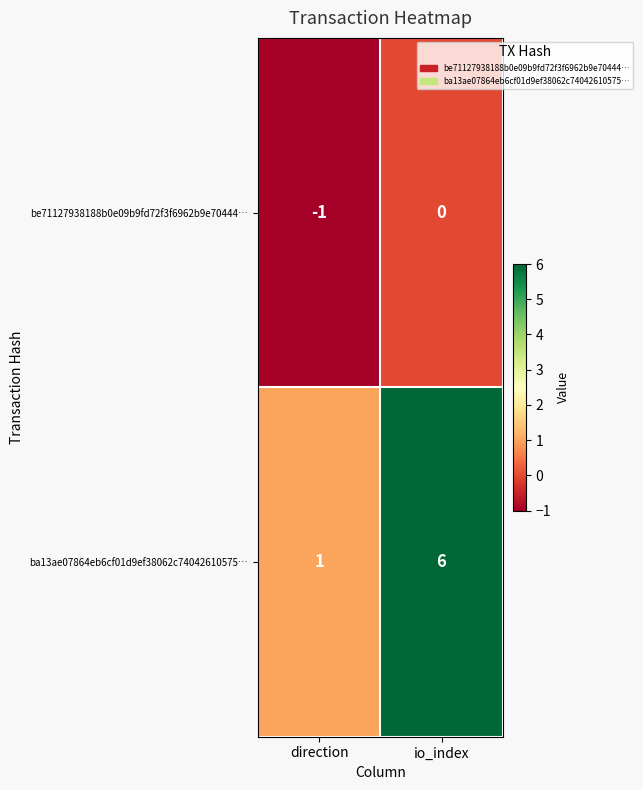

What is the difference between the highest and lowest values at io_index?

6